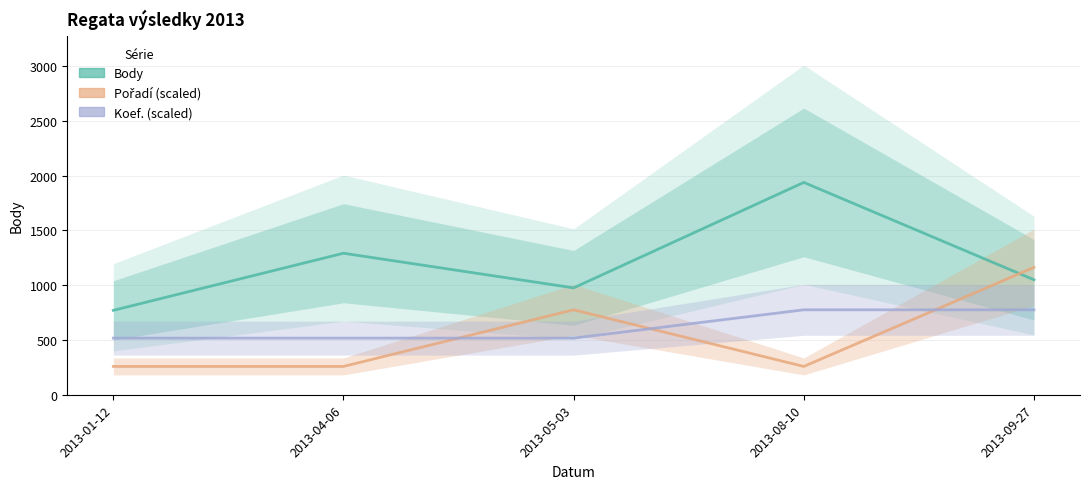

The Body series shows 477.3 at 2013-01-12. True or false?

False